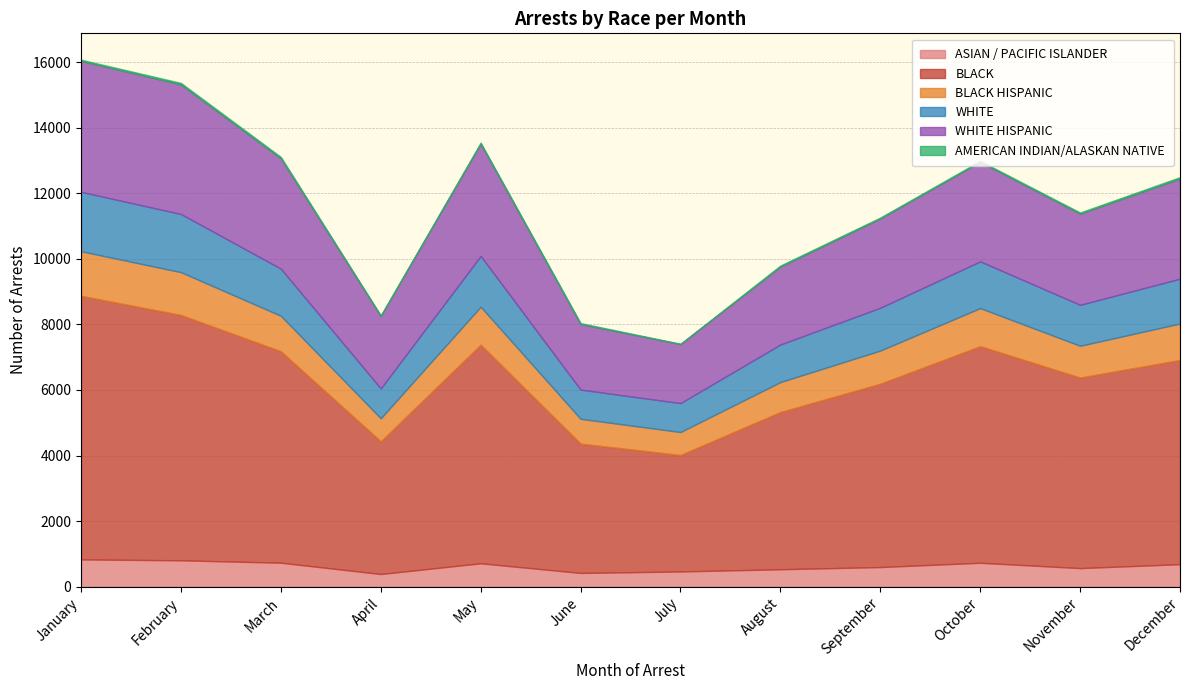

Rank the series at March from lowest to highest value.

AMERICAN INDIAN/ALASKAN NATIVE, ASIAN / PACIFIC ISLANDER, BLACK HISPANIC, WHITE, WHITE HISPANIC, BLACK